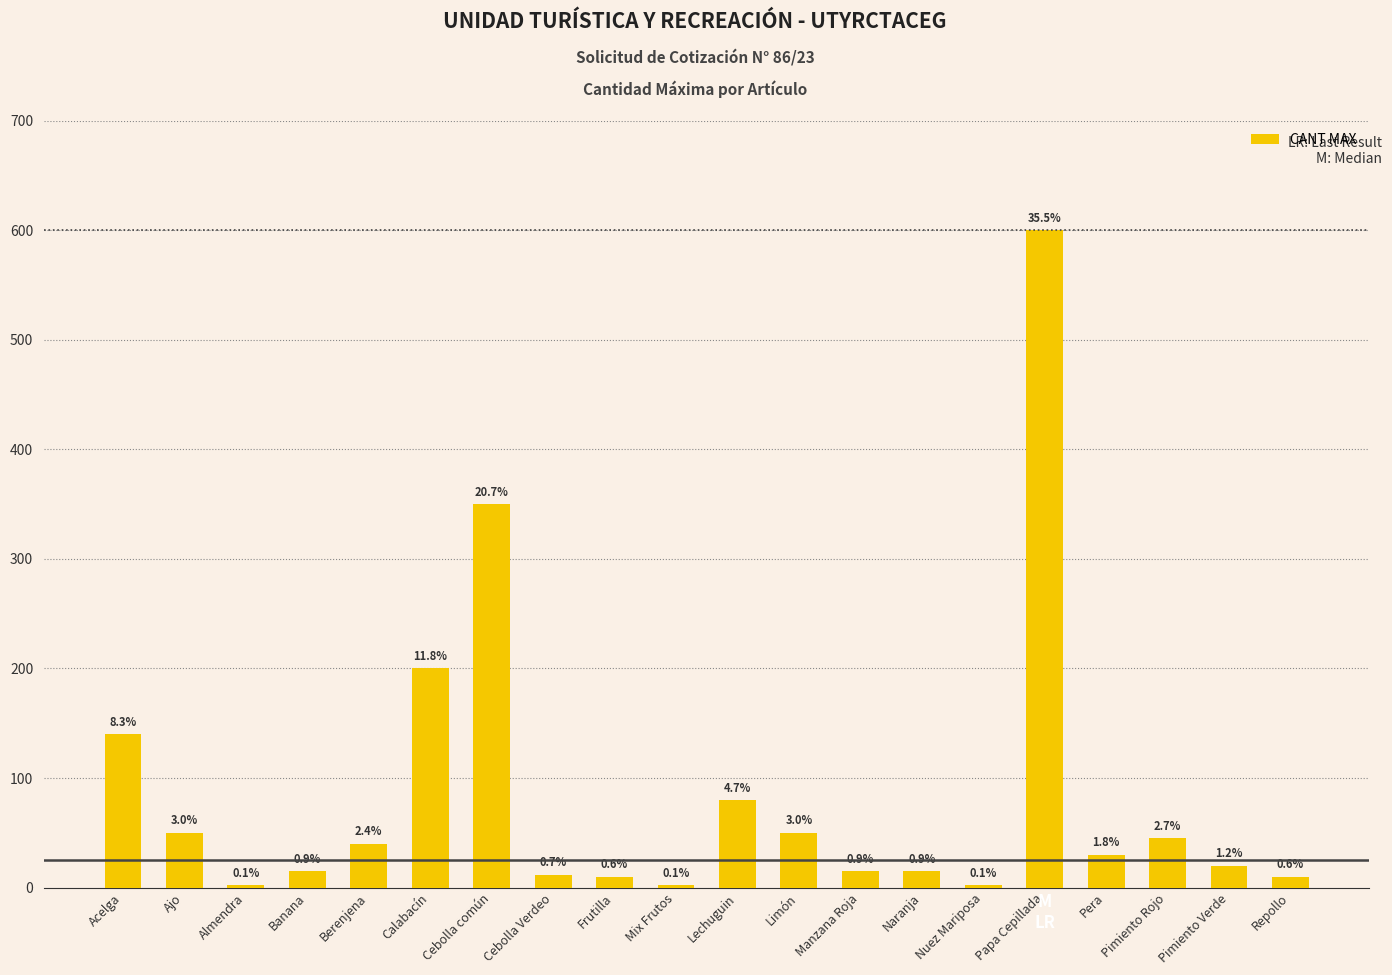

Are the bars horizontal?

No